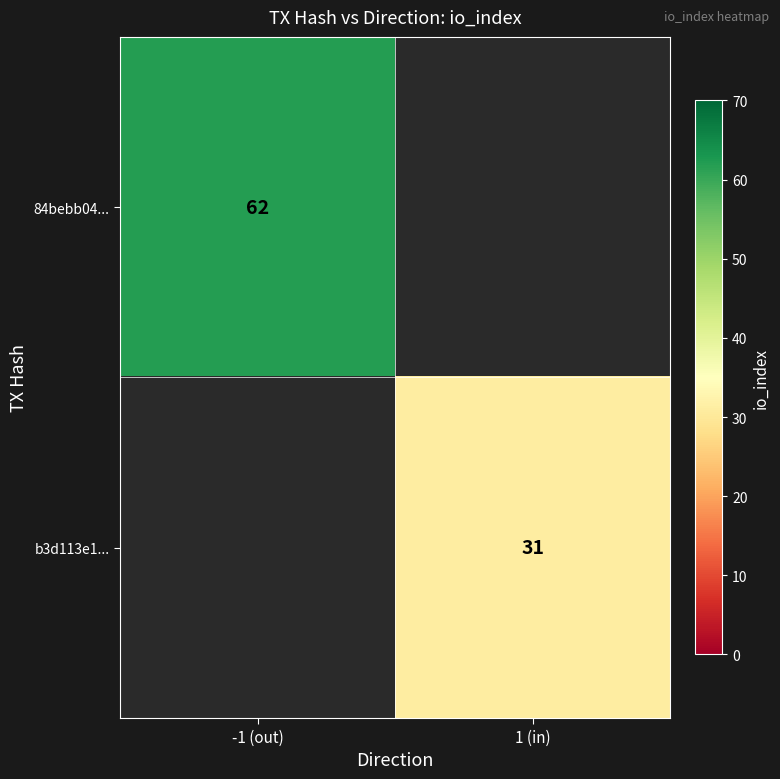

The b3d113e1... series shows 53 at 1 (in). True or false?

False